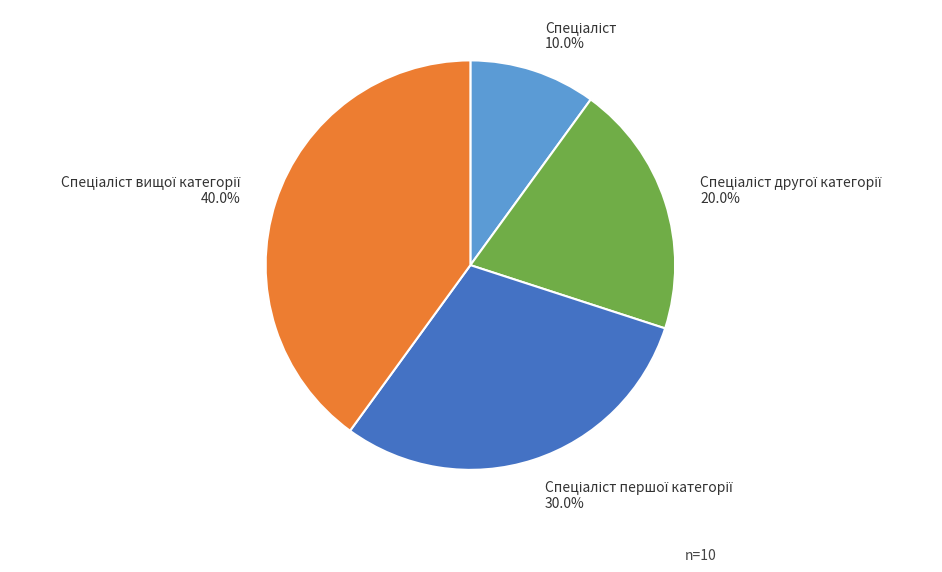

To the nearest percent, what is the average slice percentage?

25%